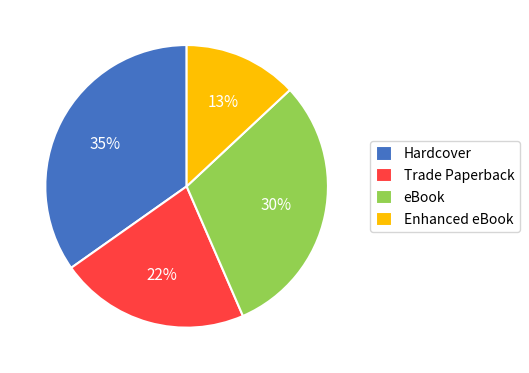

Does Enhanced eBook represent more than half of the total?

No